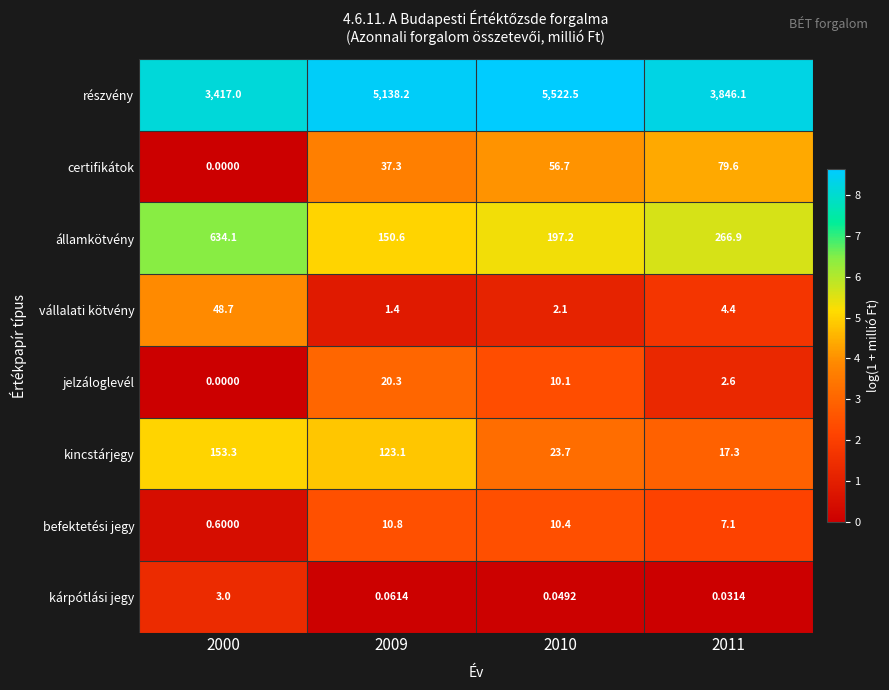

Which series has the largest total across all categories?

részvény